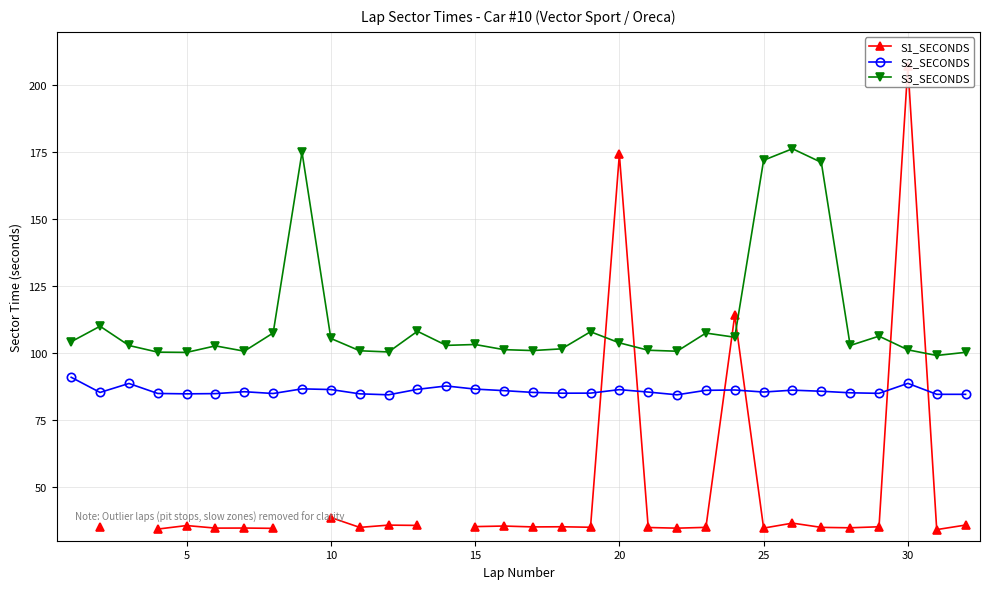

True or false: S2_SECONDS and S3_SECONDS cross at least once.

False